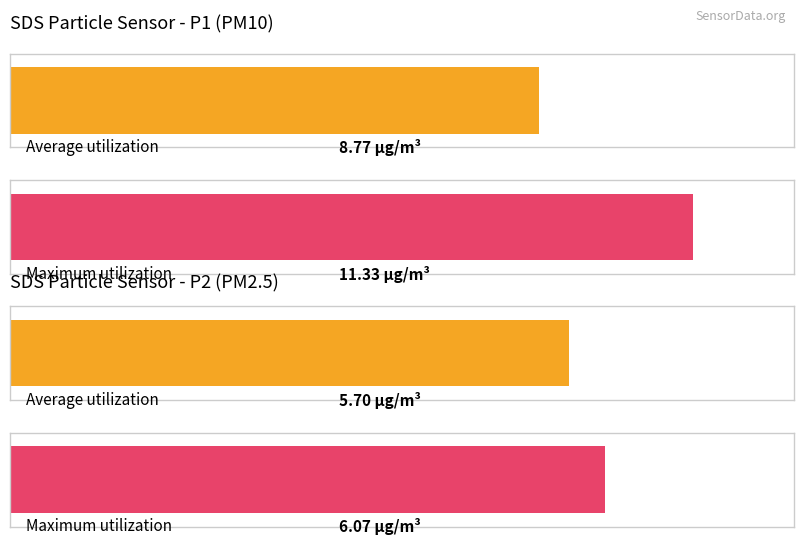

Rank the series by their maximum value, from lowest to highest.

SDS_P2, SDS_P1